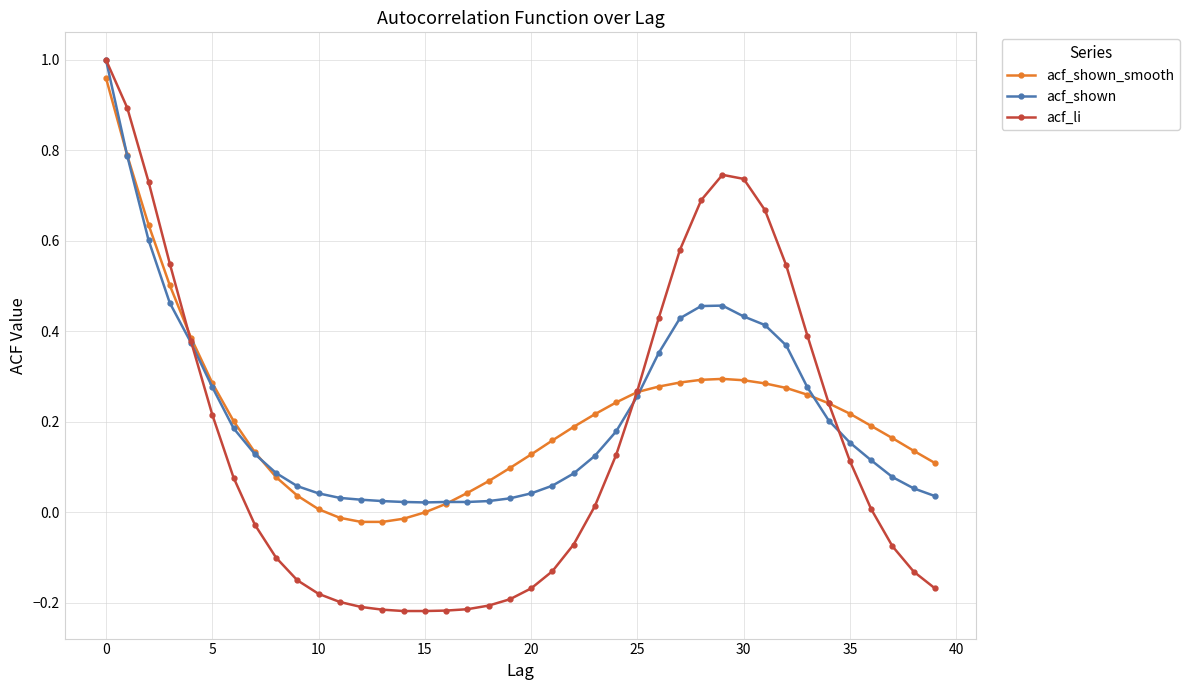

Which series has the widest spread of values?

acf_li